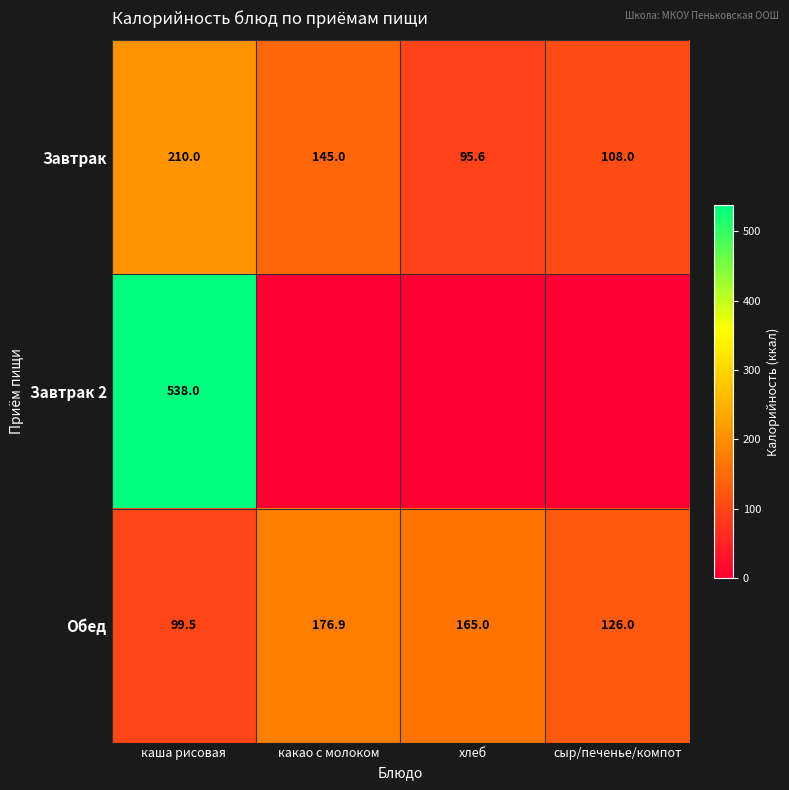

Rank the categories by Завтрак value from lowest to highest.

хлеб, сыр/печенье/компот, какао с молоком, каша рисовая